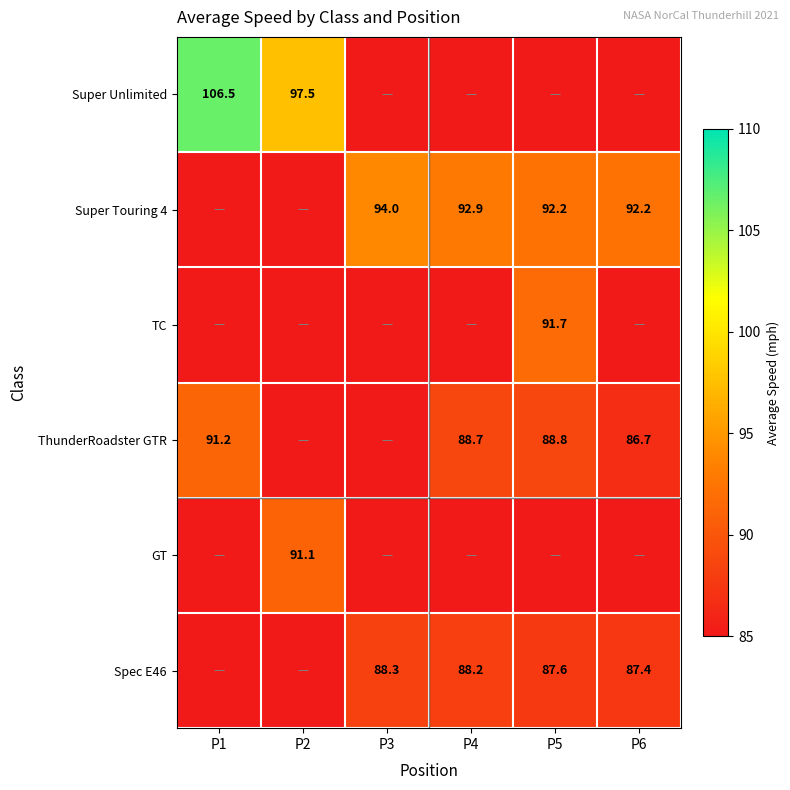

The value of ThunderRoadster GTR at P4 is 147.6. True or false?

False